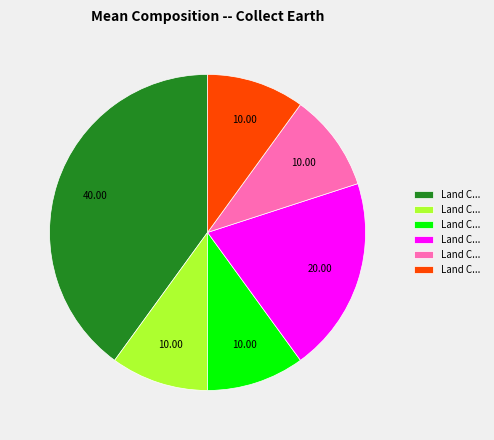

Does any single category account for the majority?

No